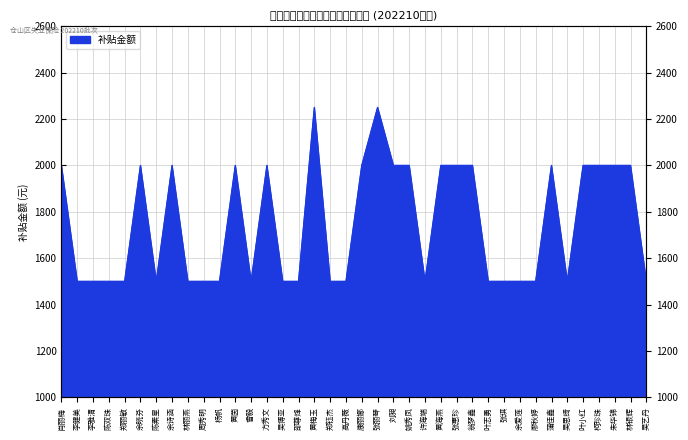

How many values exceed 1500?

18